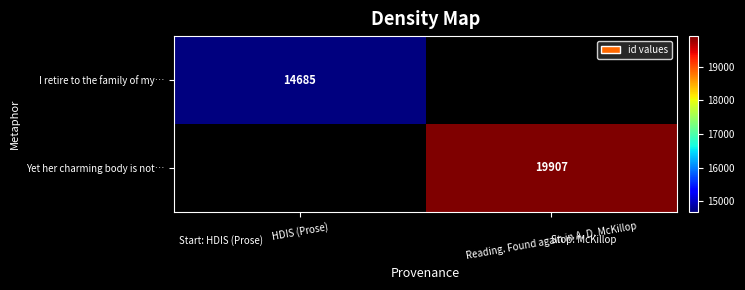

Is the value of Yet her charming body is not… at Reading. Found again in A. D. McKillop greater than the value of I retire to the family of my… at HDIS (Prose)?

Yes